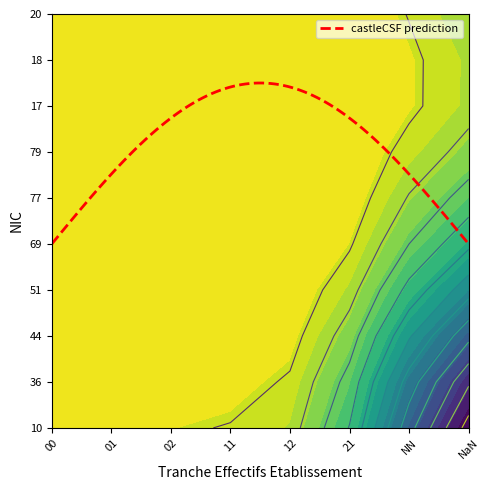

Which category has the lowest value in the 12 series?

10